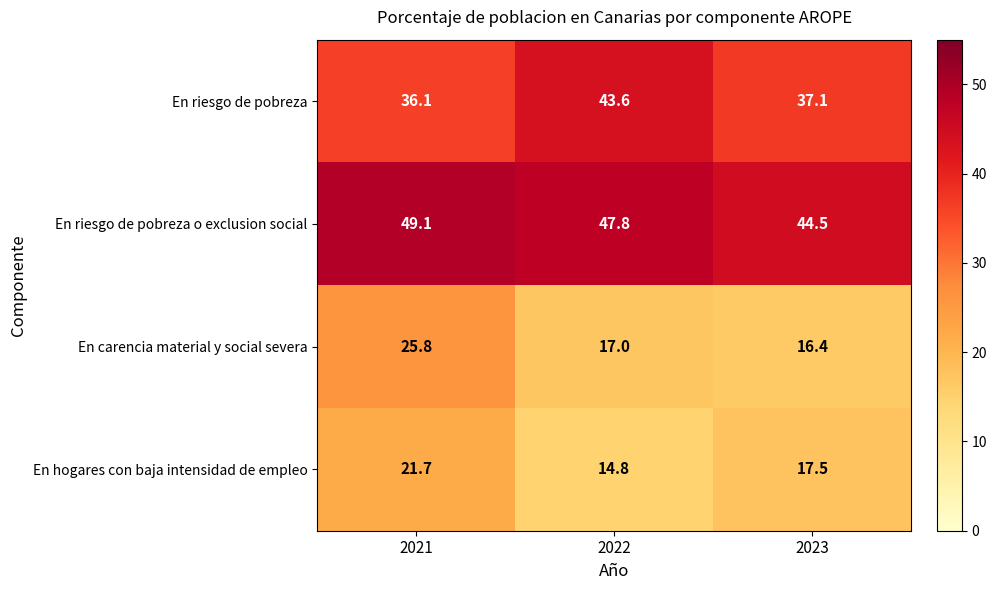

Is the value of En riesgo de pobreza o exclusion social at 2023 greater than the value of En carencia material y social severa at 2021?

Yes